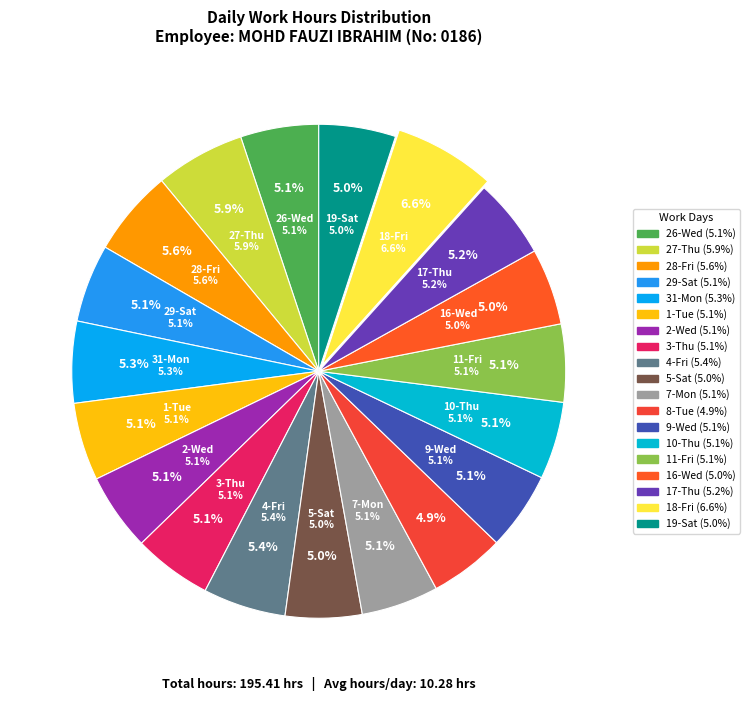

To the nearest percent, what is the combined percentage of 11-Fri and 5-Sat?

10%